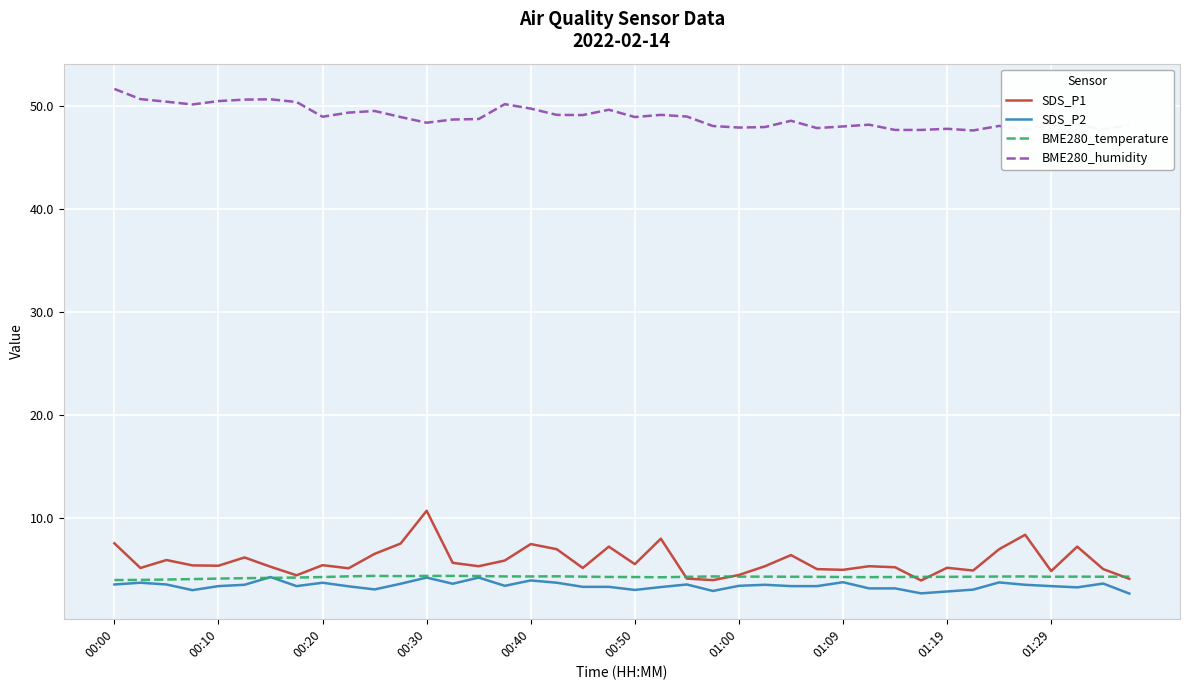

True or false: BME280_humidity and SDS_P2 cross at least once.

False